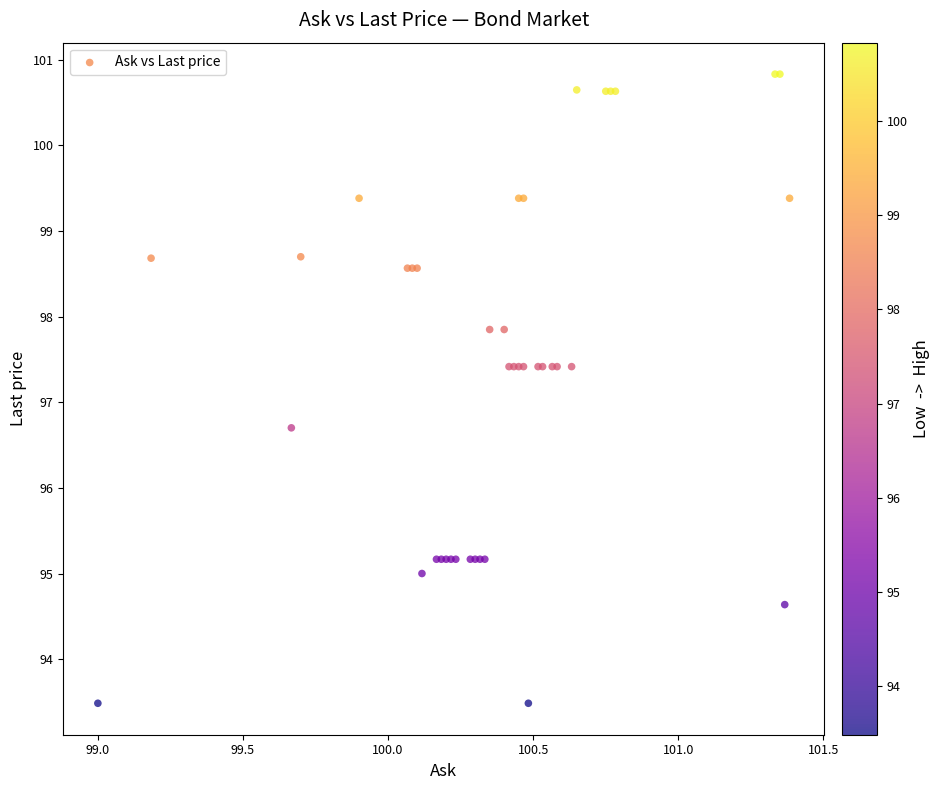

What Y value in the scatter plot is closest to 97?

96.7